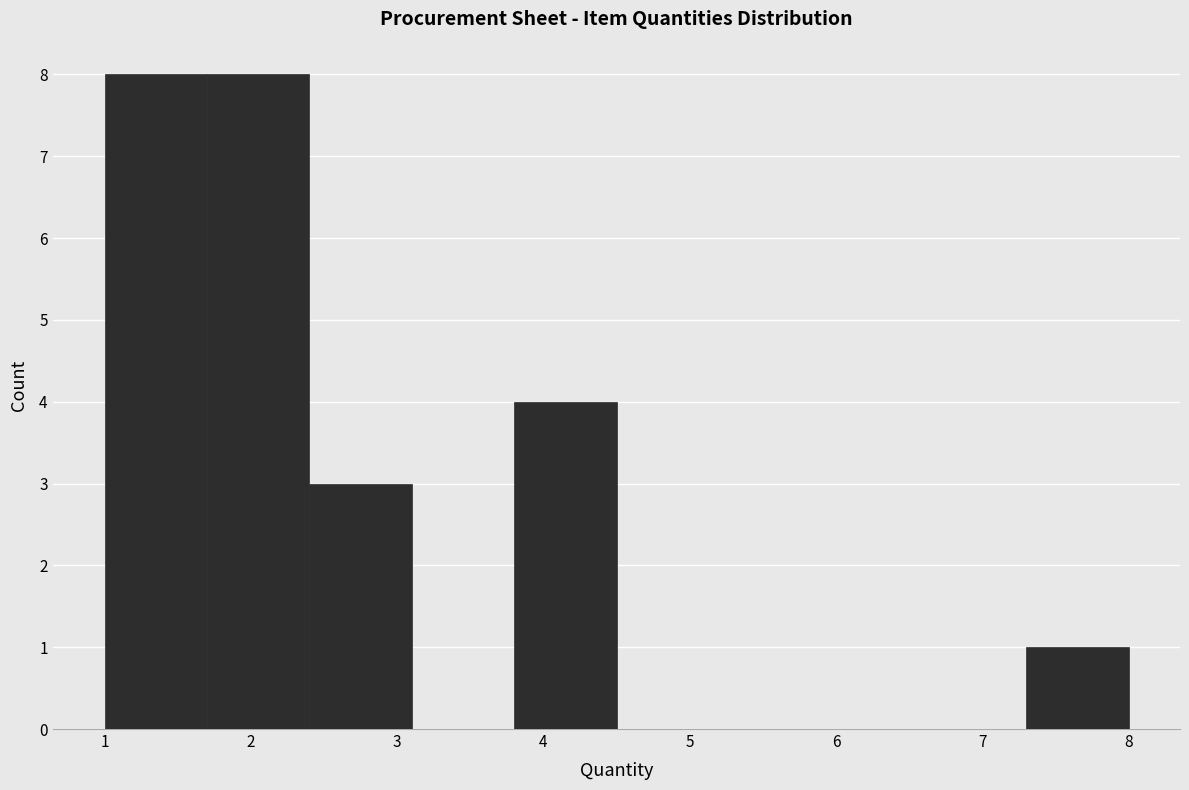

How tall is the bar that spans 2.4 to 3.1 on the x-axis? The values are not printed on the chart, so give them approximately, as read against the axis.

3